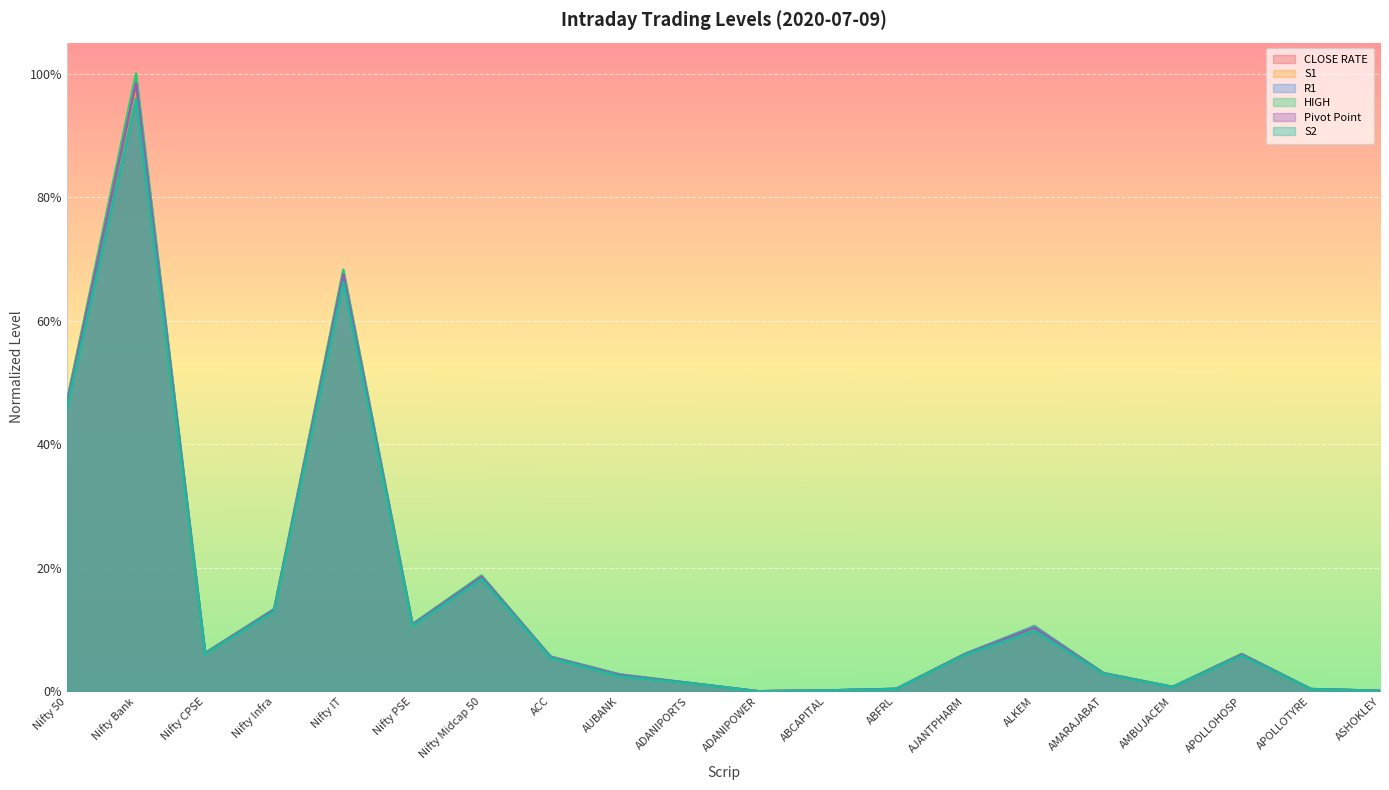

True or false: CLOSE RATE and S2 intersect in this chart.

False